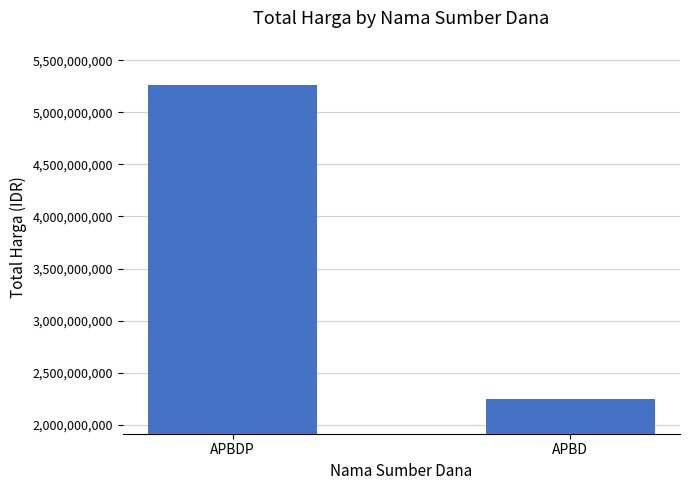

List the labels in order of value, largest first.

APBDP, APBD